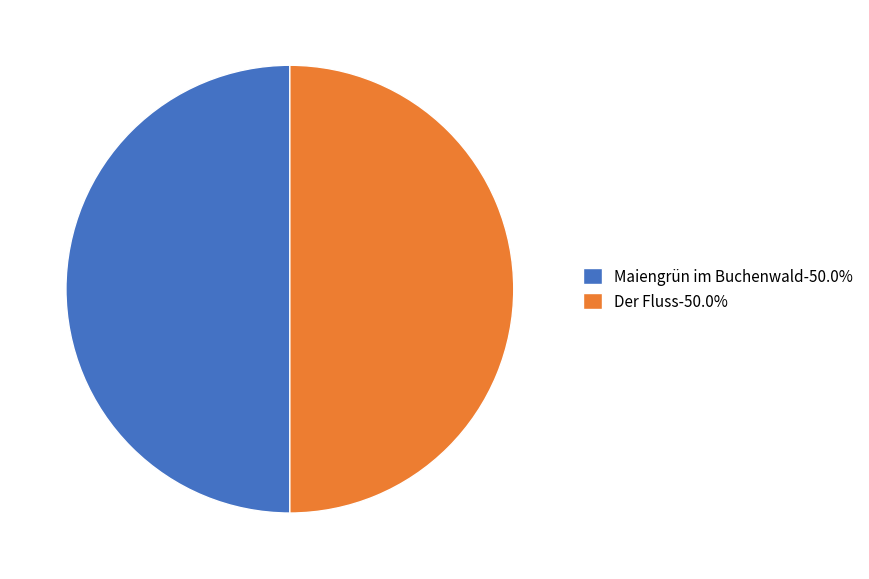

Approximately how many times larger is the value at Maiengrün im Buchenwald-50.0% compared to Der Fluss-50.0%?

1.0